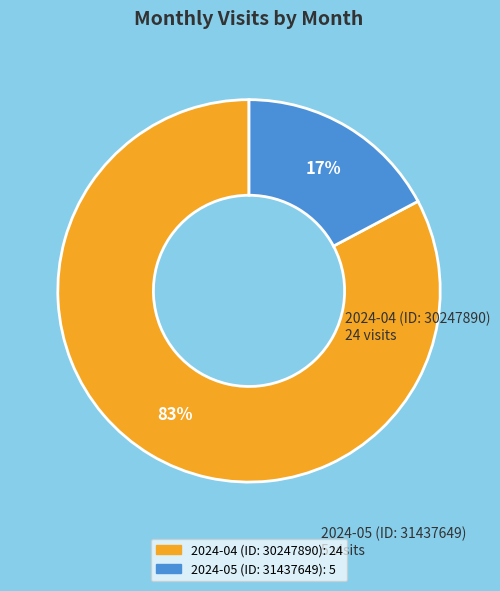

Rank the categories by value from highest to lowest.

2024-04 (ID: 30247890), 2024-05 (ID: 31437649)